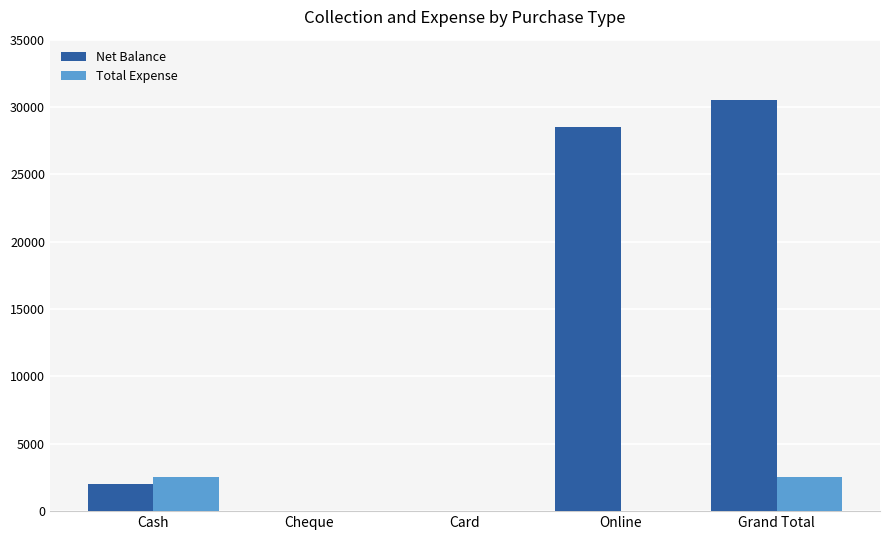

Is it true that Net Balance equals 409 at Cash?

False